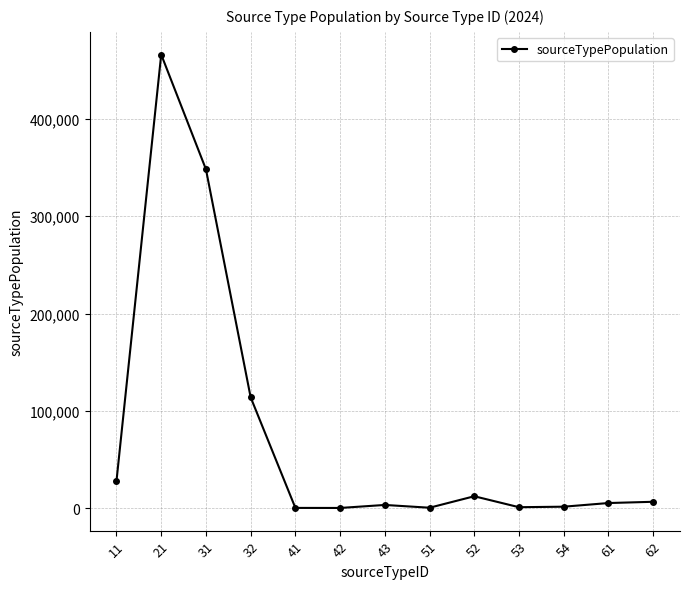

Is it true that the value at 21 is 466308.1?

True